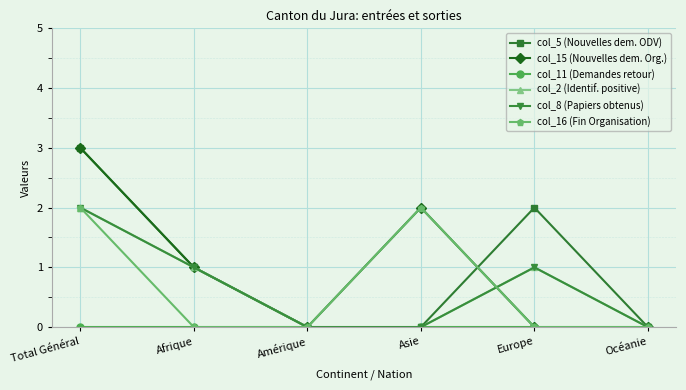

Rank the series at Total Général from highest to lowest value.

col_5 (Nouvelles dem. ODV), col_15 (Nouvelles dem. Org.), col_2 (Identif. positive), col_8 (Papiers obtenus), col_16 (Fin Organisation), col_11 (Demandes retour)